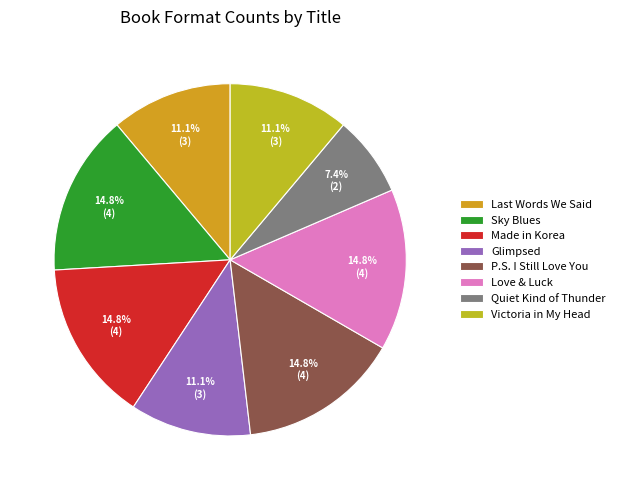

What is the change in value from Glimpsed to P.S. I Still Love You?

+1